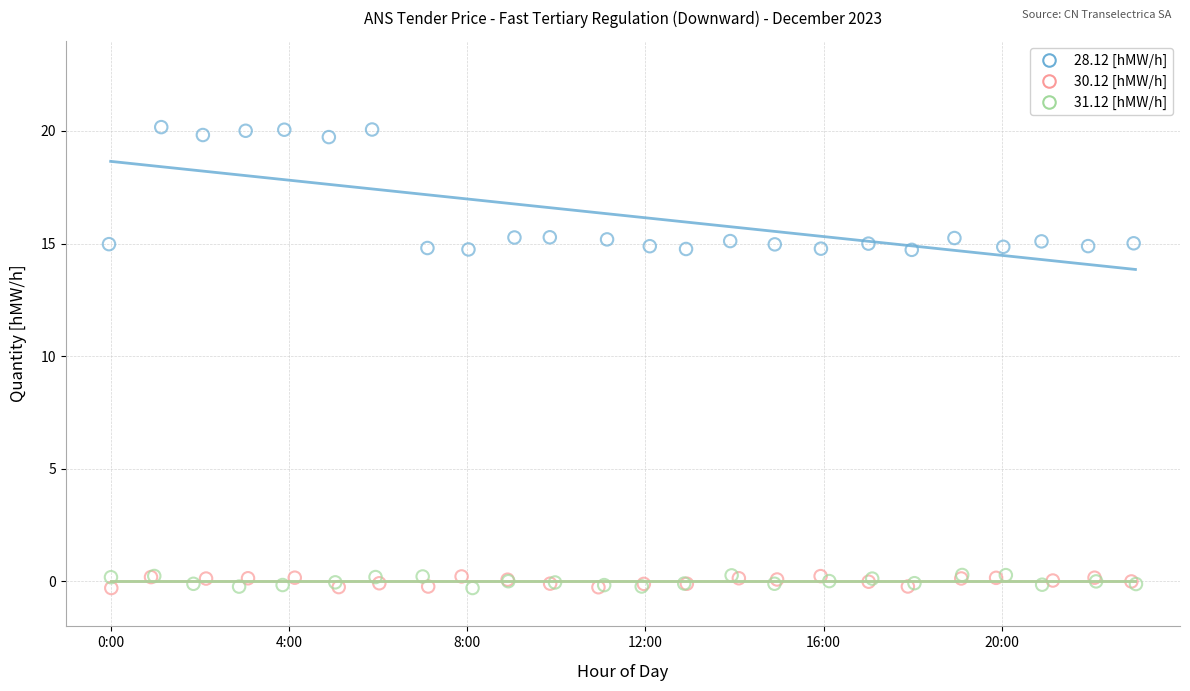

Which series reaches the maximum Y coordinate?

28.12 [hMW/h]